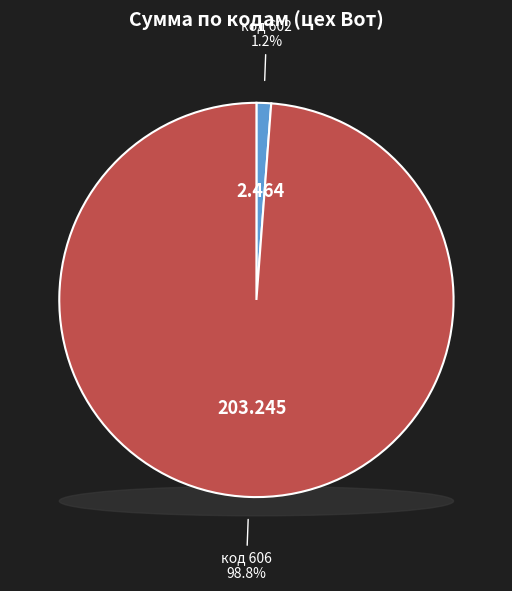

How many segments does this pie chart have?

2